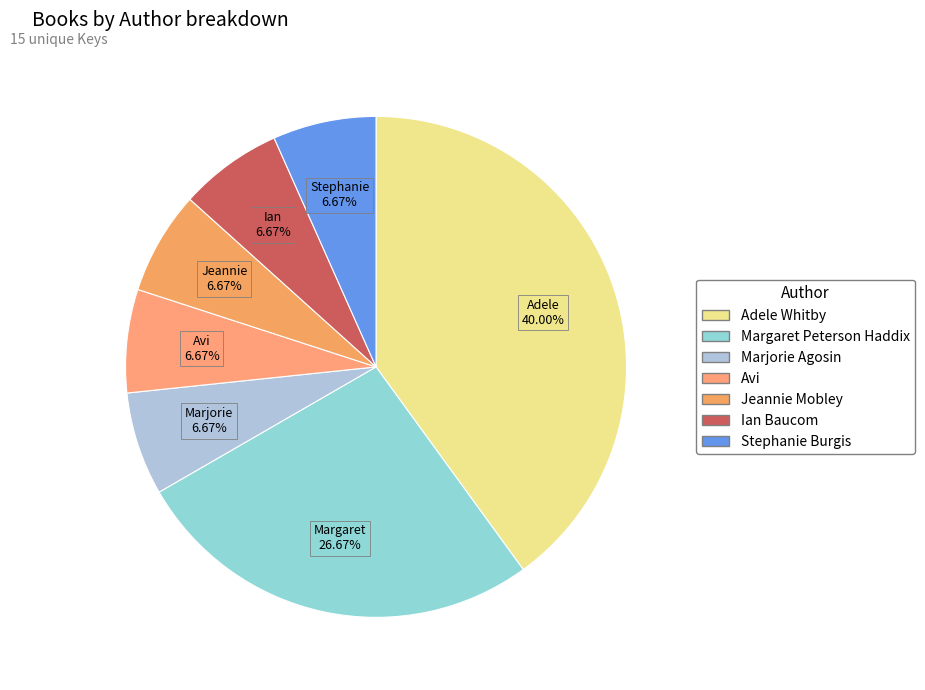

Does any single category account for the majority?

No